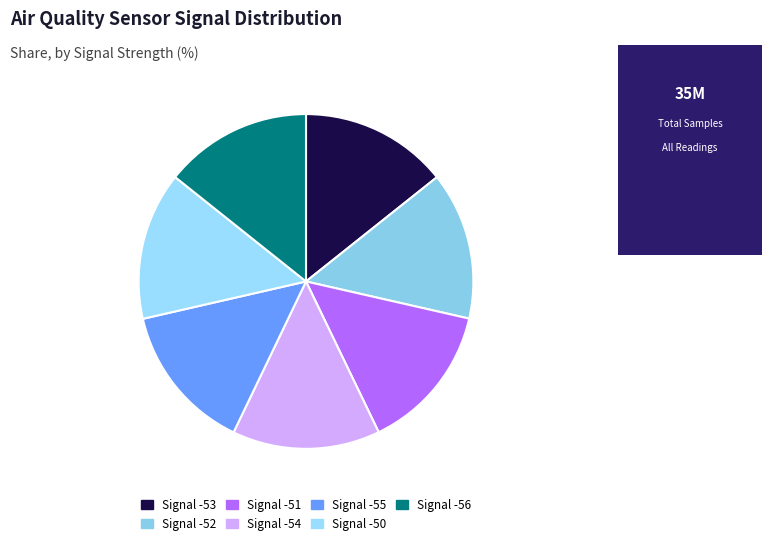

How many segments does this pie chart have?

7